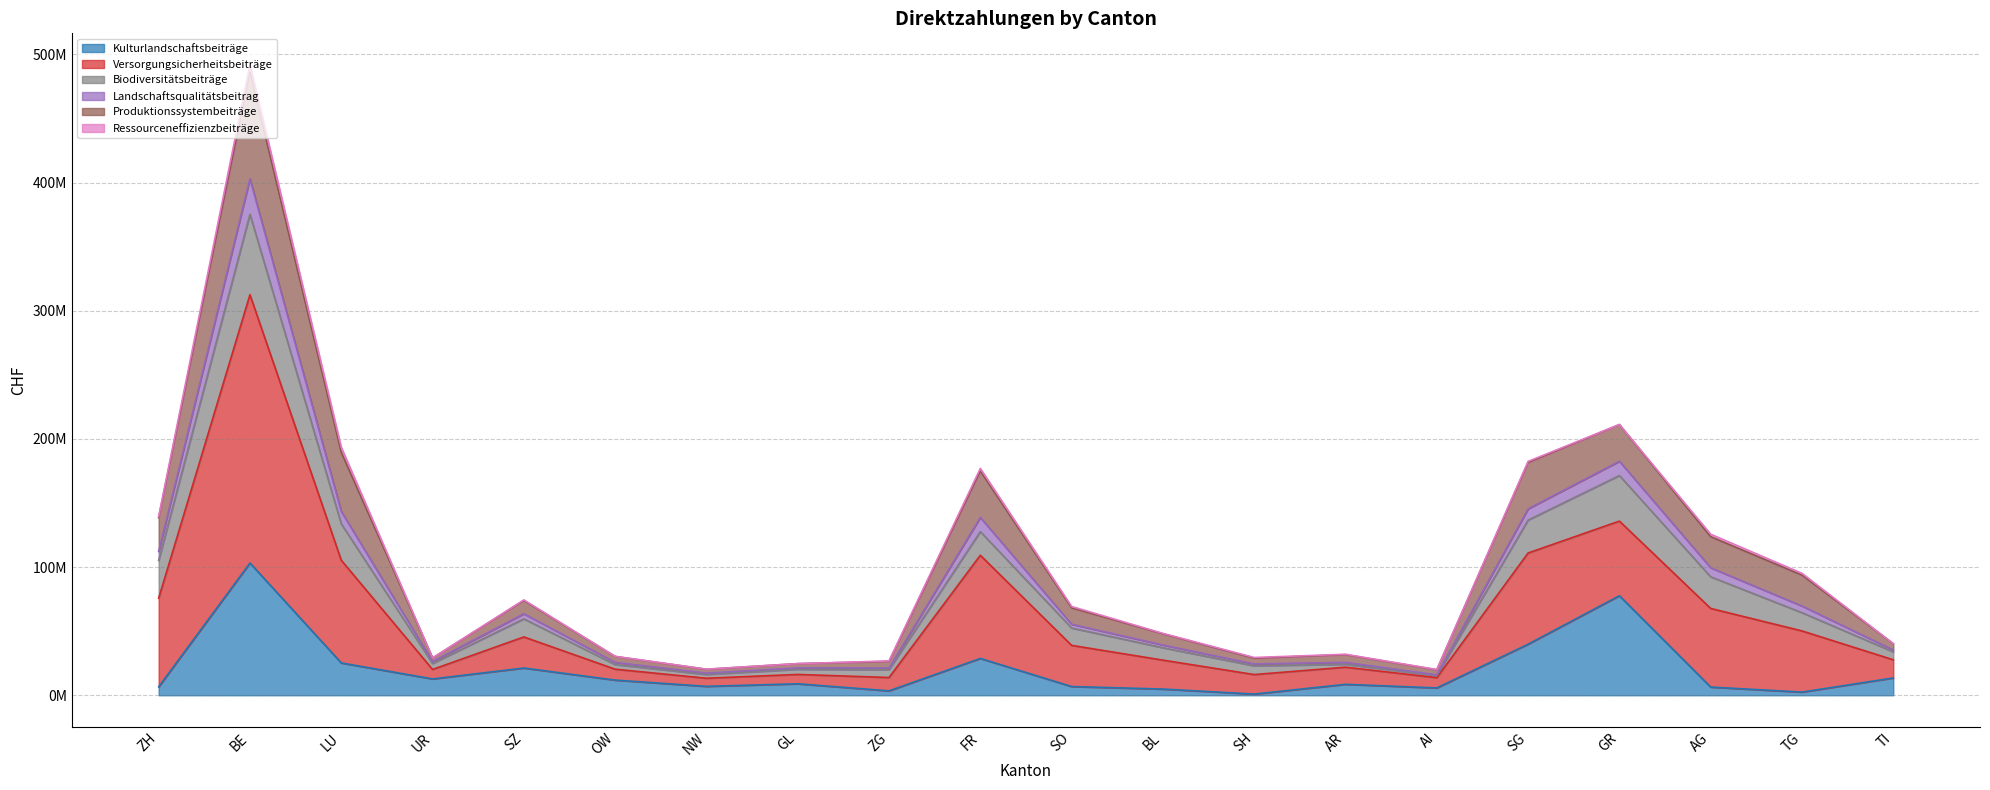

Does the chart display data point markers on the line(s)?

No